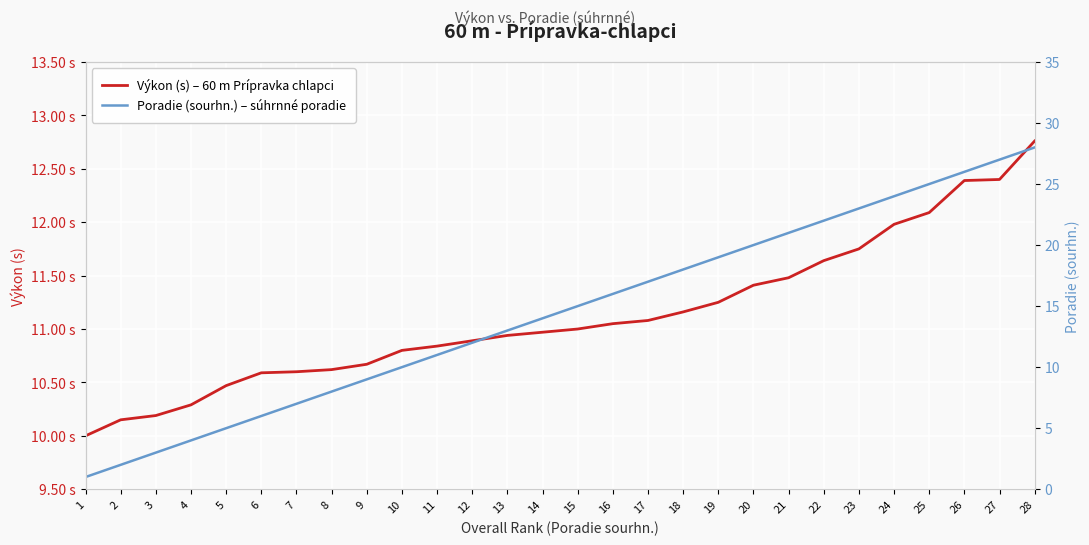

What is the difference between the maximum and minimum values in the Výkon (s) – 60 m Prípravka chlapci series?

2.8